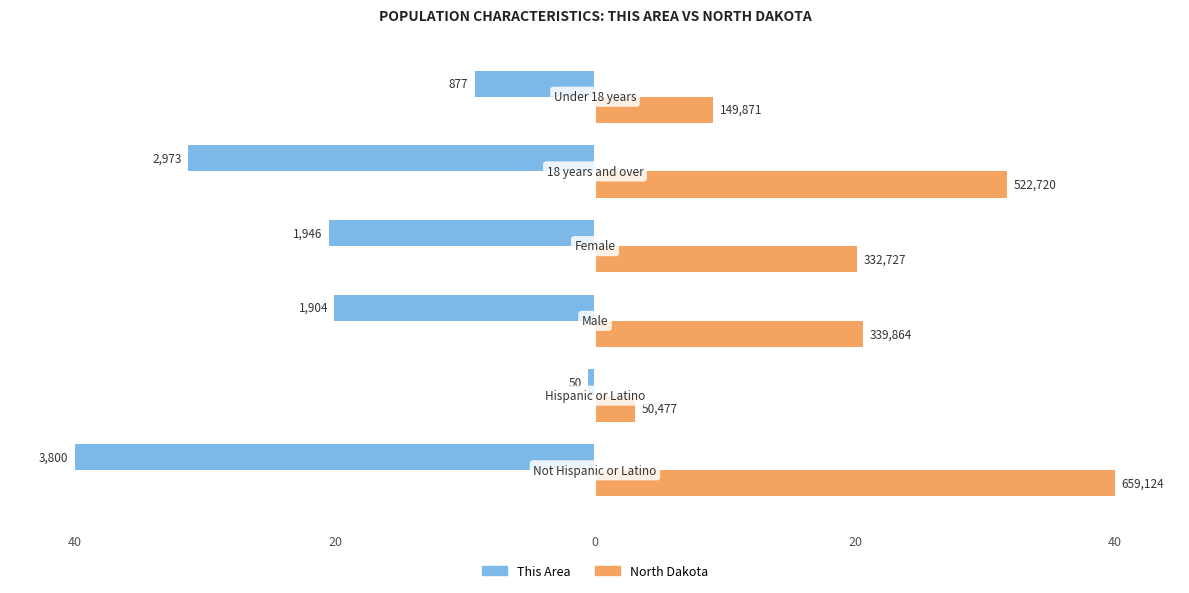

How many bars are there in total?

12